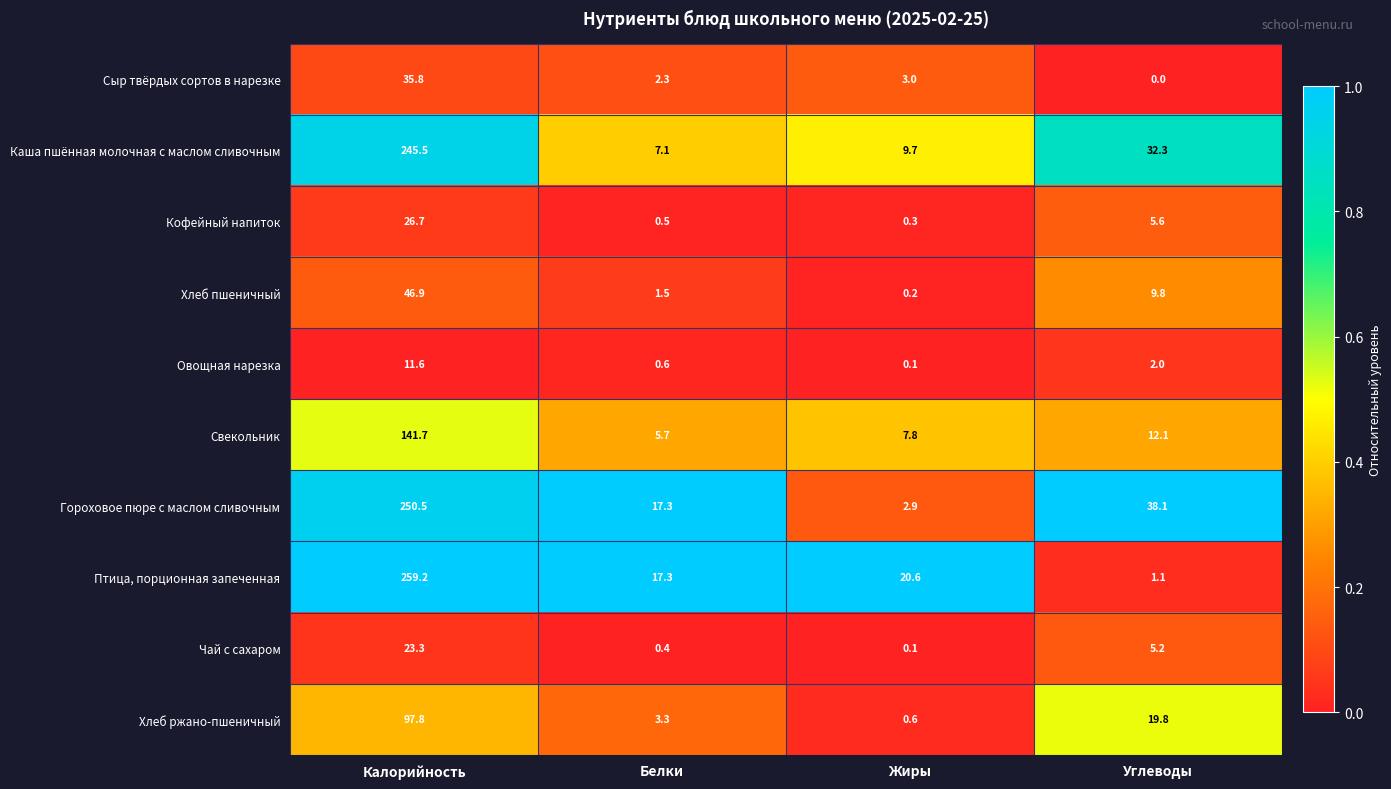

Which series changed the most between Калорийность and Белки?

Птица, порционная запеченная